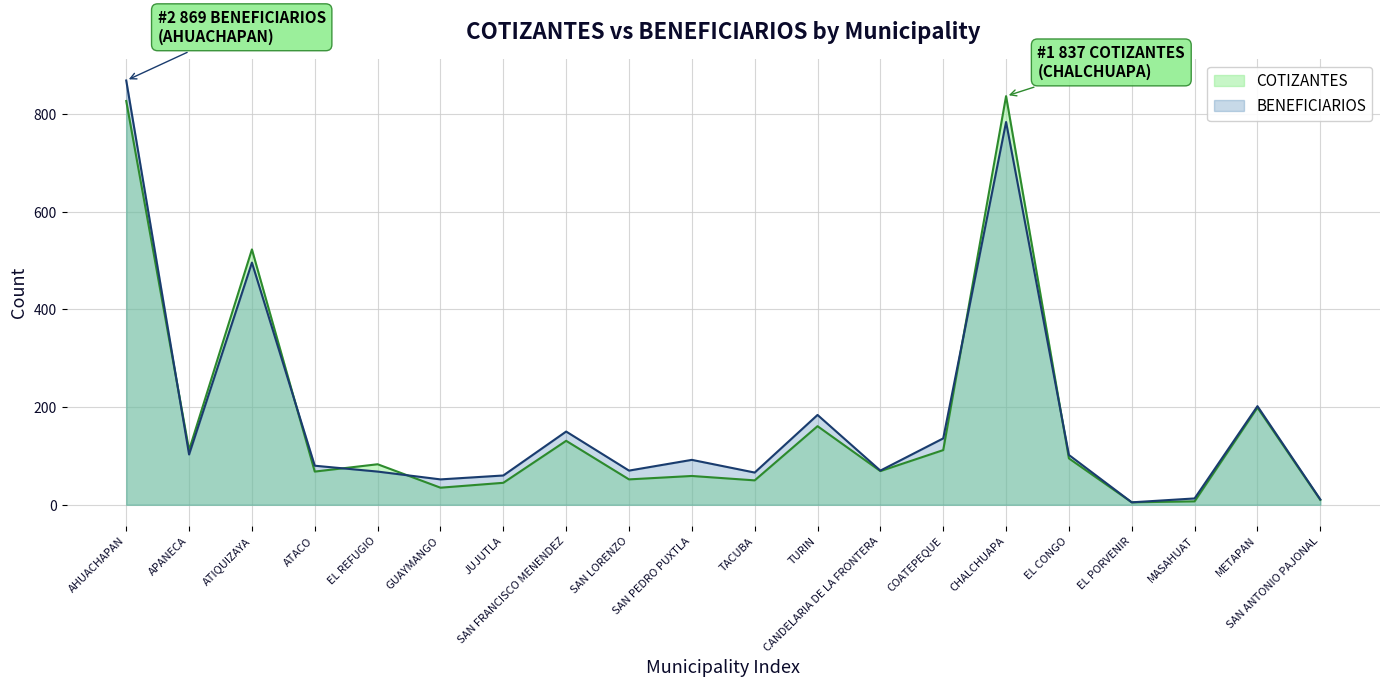

Where is the first local minimum for COTIZANTES?

APANECA